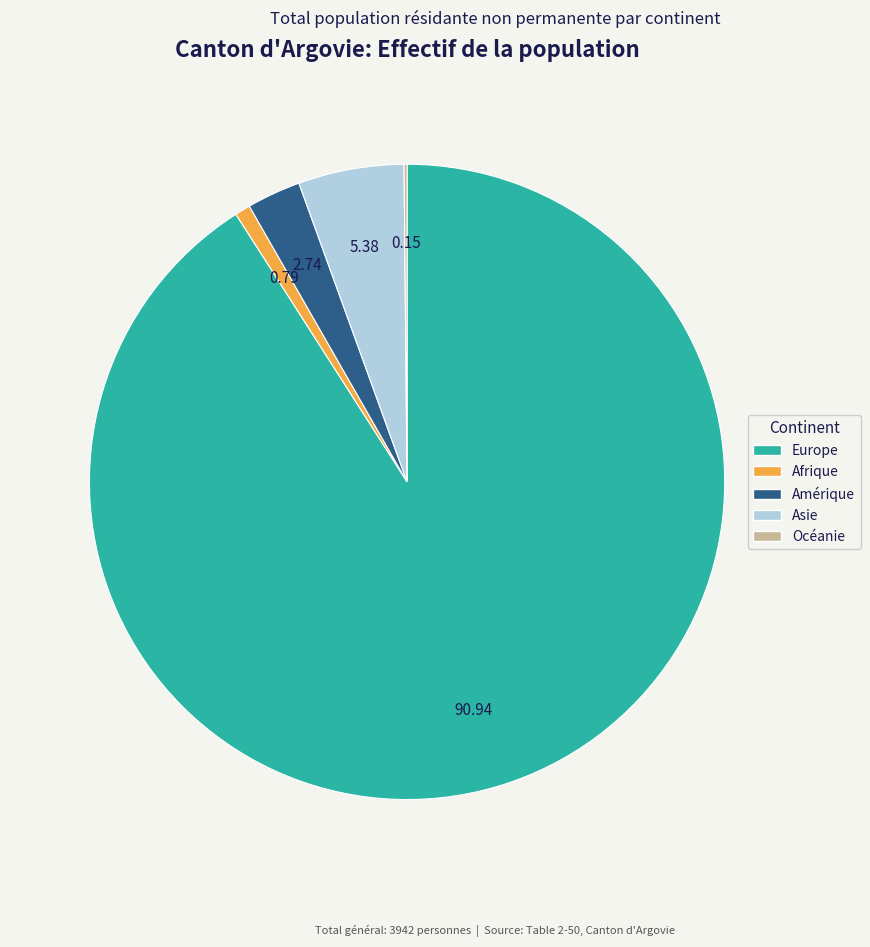

Is Europe the majority of the pie?

Yes